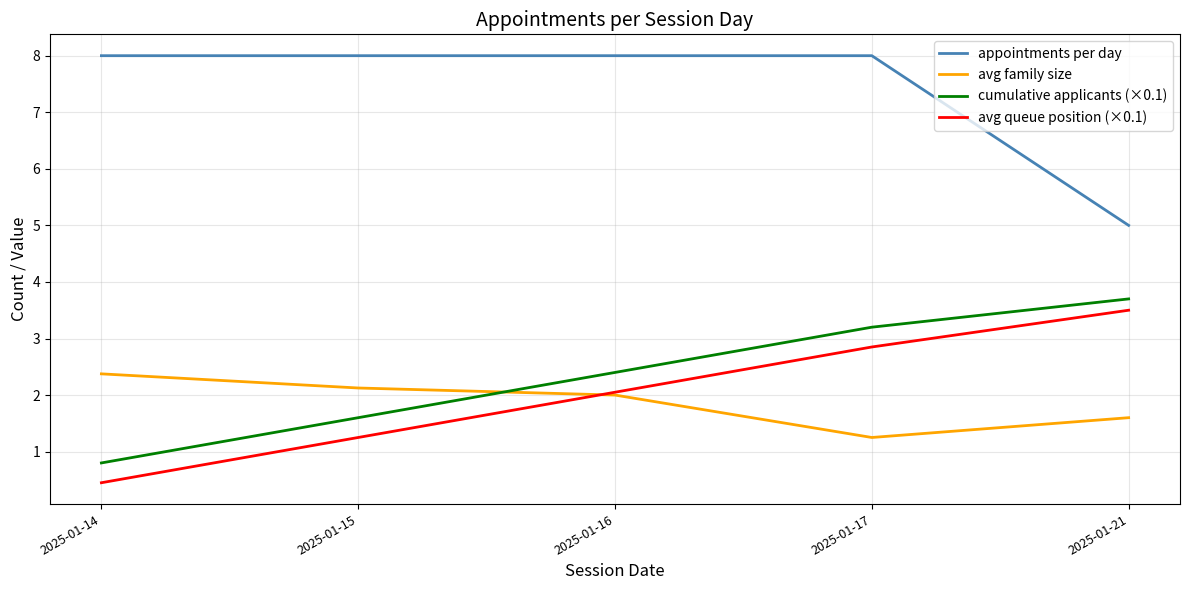

Is the value of appointments per day at 2025-01-15 greater than the value of avg family size at 2025-01-21?

Yes